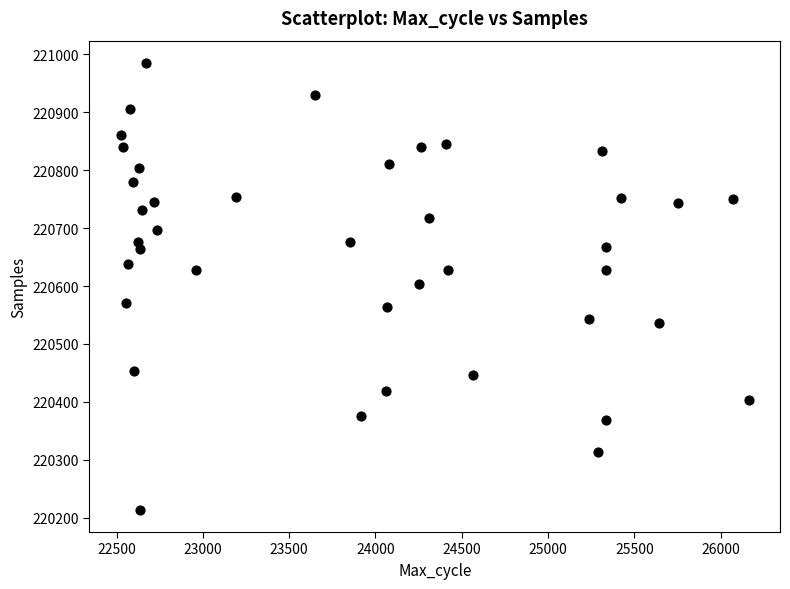

What is the range of Y values (max minus min)?

771